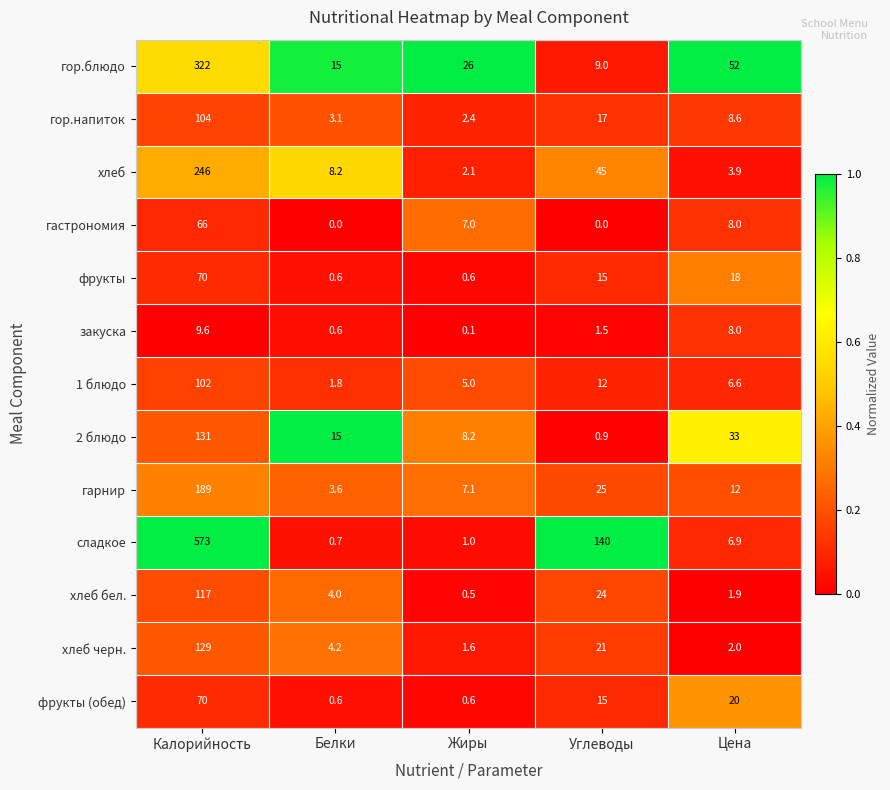

What is the total value across all series at Цена?

180.9